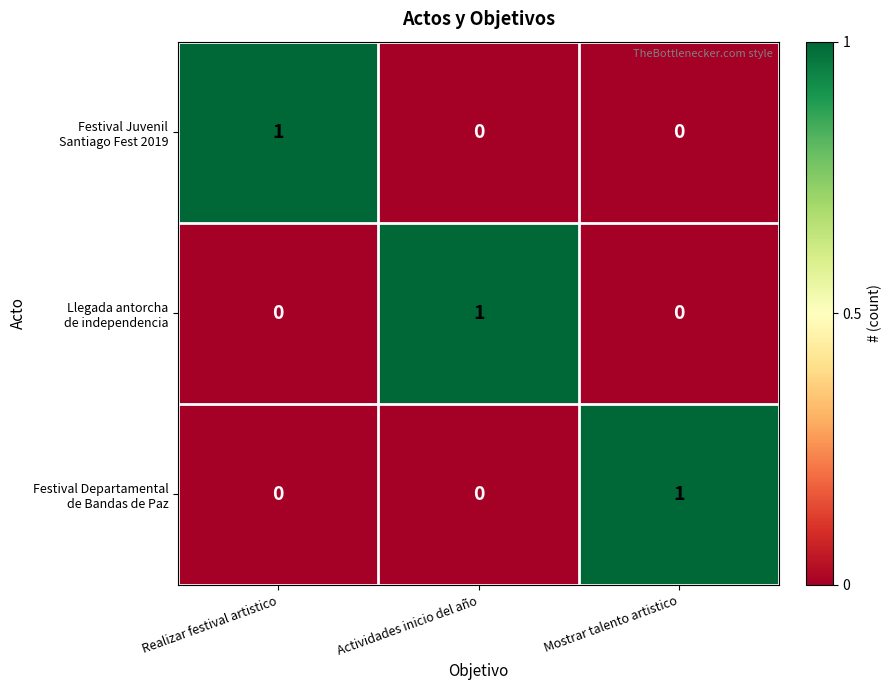

Count the number of data series in this chart.

3